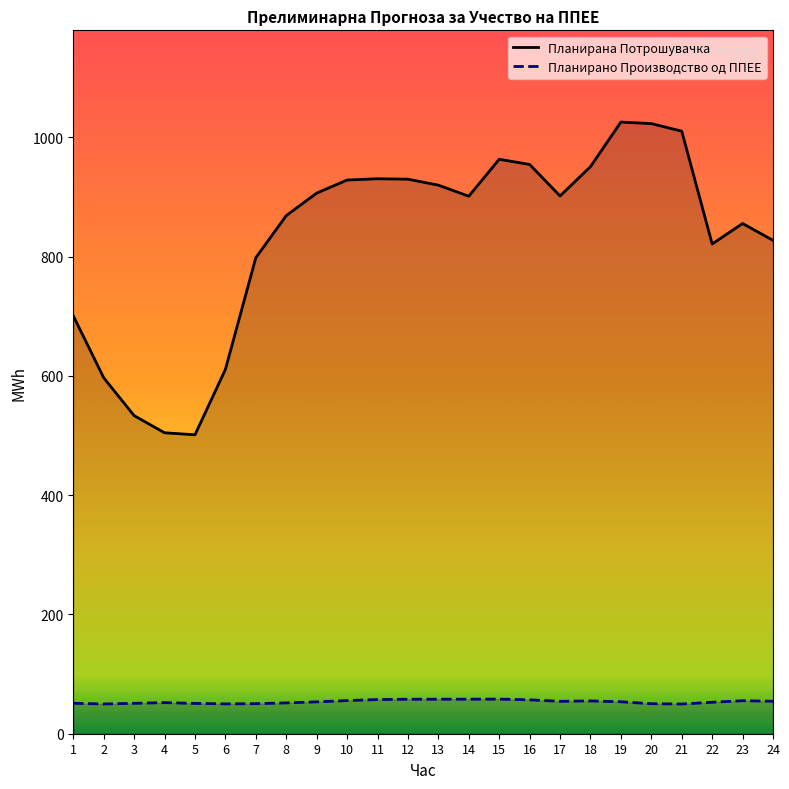

Reading left to right, extract all data points from this chart.

Планирана Потрошувачка: 700.8	596.9	533.4	504.7	501.3	610.9	798.2	868.8	906.6	928.5	930.6	929.9	919.9	901.3	963.3	954.6	901.8	950.9	1025.7	1023.1	1010.4	821.3	855.6	827.4
Планирано Производство од ППЕЕ: 51.1	49.9	51.0	52.1	50.8	50.0	50.4	51.7	53.4	55.5	57.3	57.8	57.9	57.9	58.1	56.8	54.3	55.0	53.6	50.3	49.8	52.7	55.3	54.4